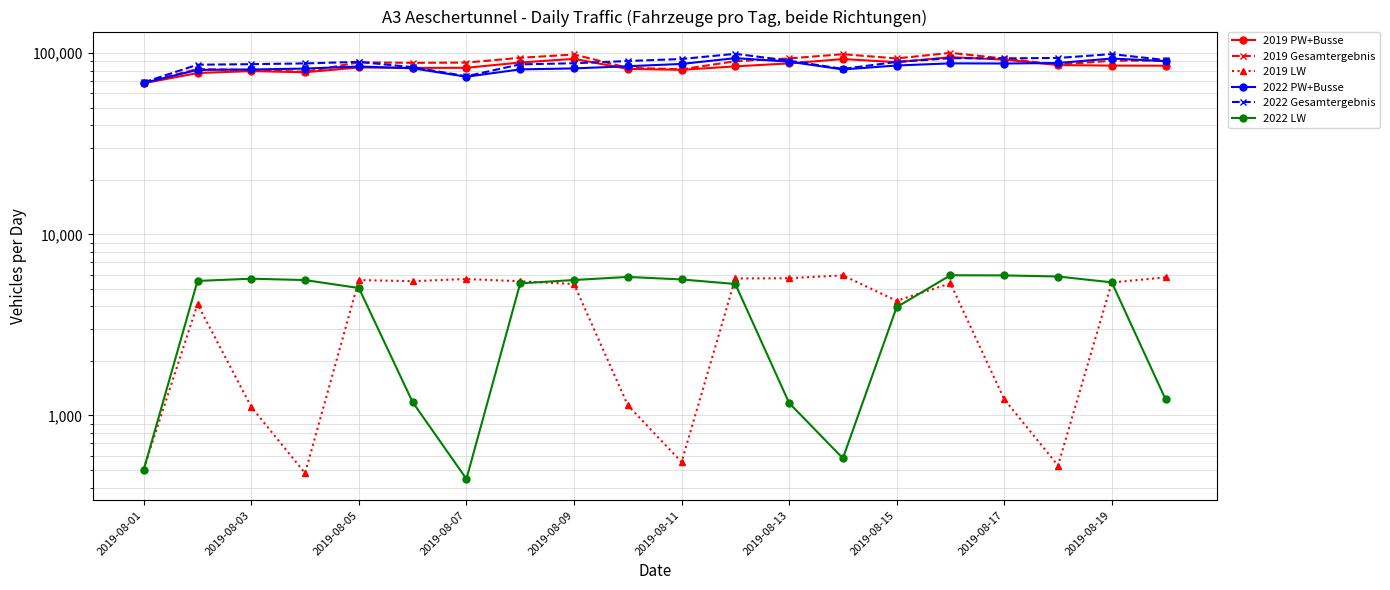

Does the chart have visible grid lines?

Yes